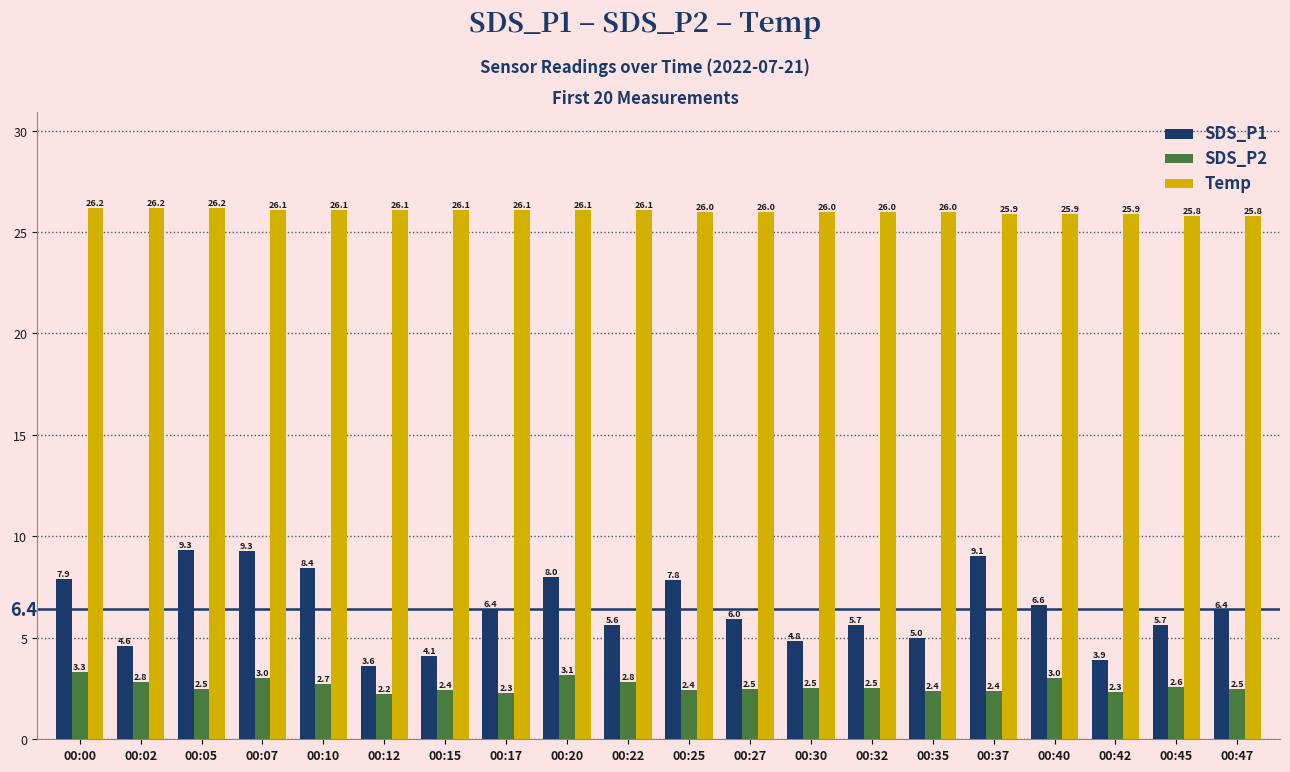

Read the Temp value at 00:30.

26.0